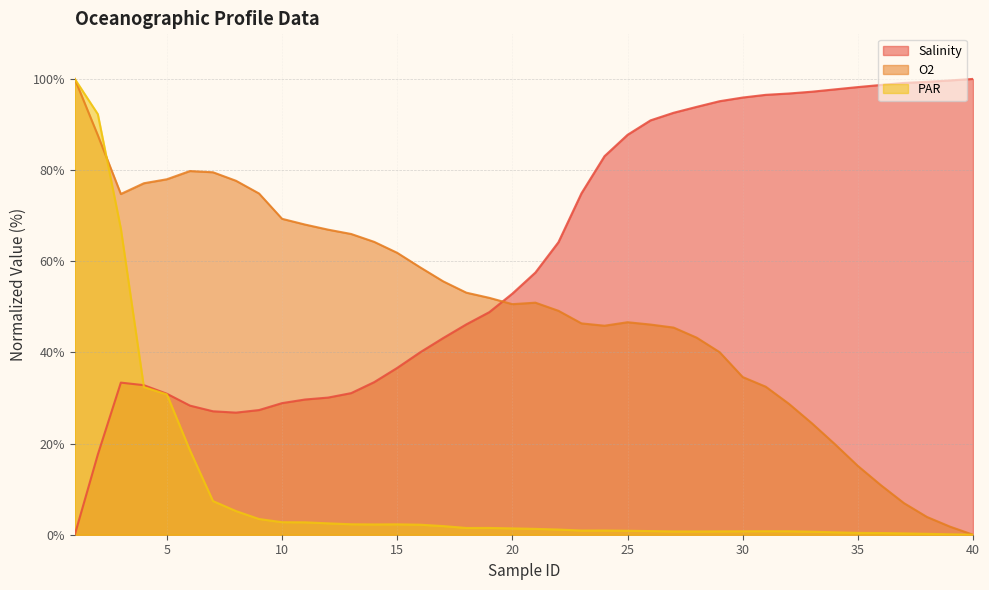

At which category does PAR reach its first local valley?

14